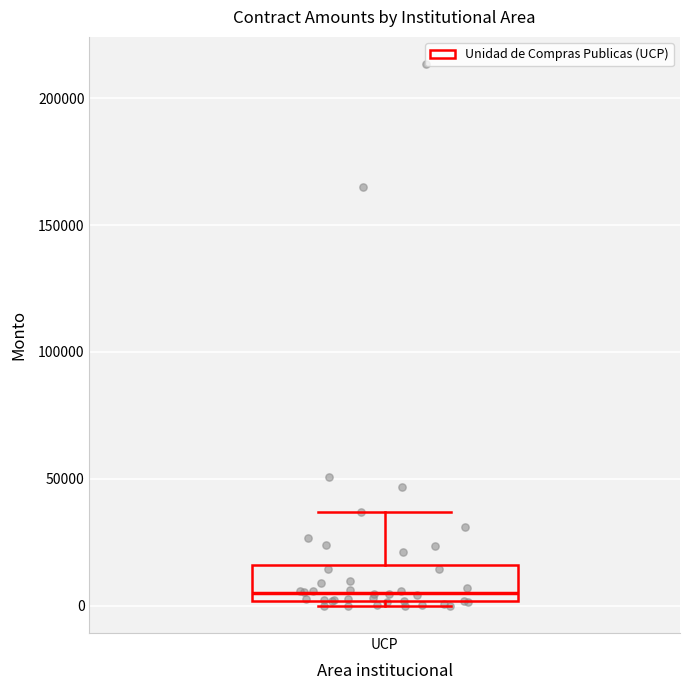

Transcribe this box plot: give where the median line is, the range the box spans, and where the two whiskers end, as read against the y-axis. The values are not printed on the chart, so give them approximately, as read against the axis.

median 5000, box 0 to 15000, whiskers 0 (just below the box's lower edge) to 35000